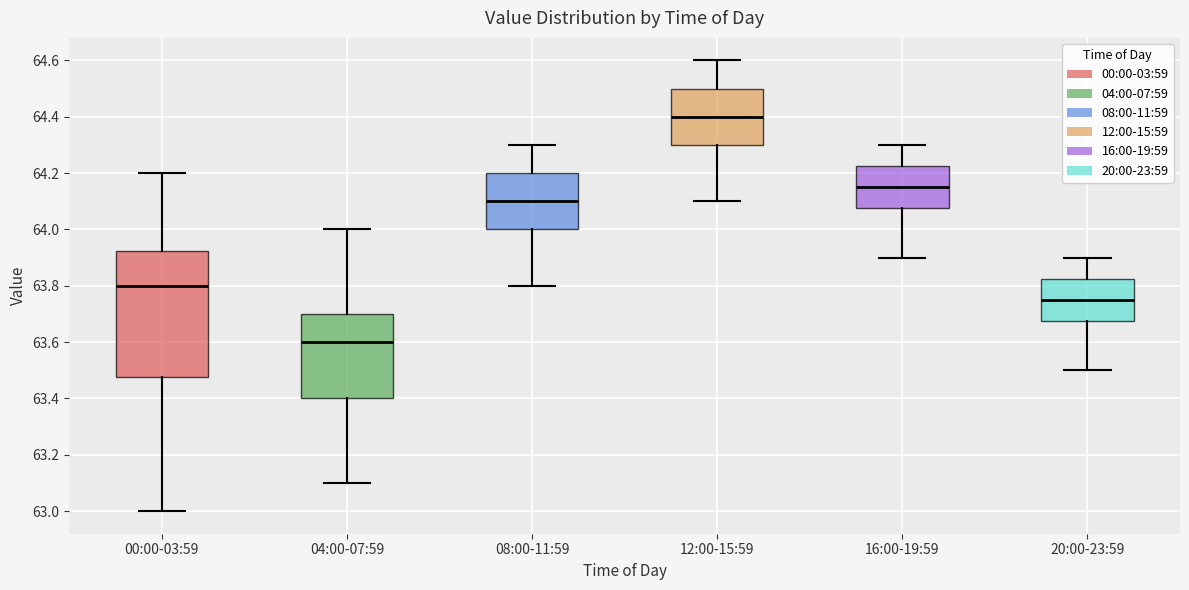

Which box's median line is the lowest?

04:00-07:59